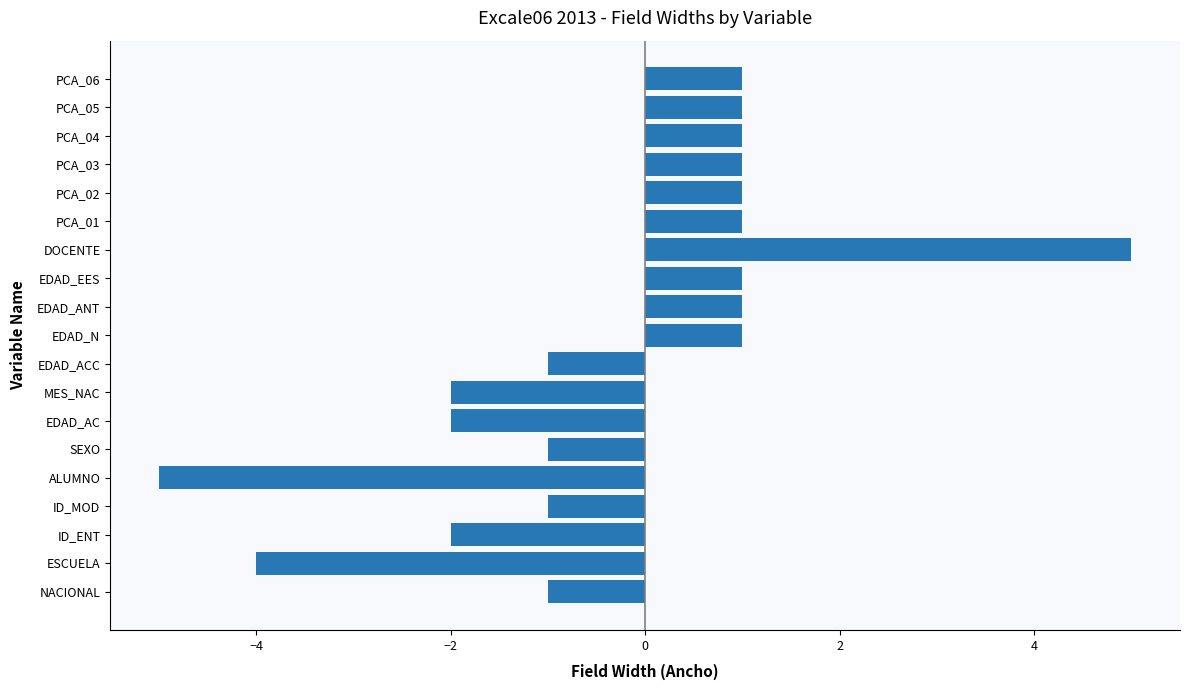

What is the difference between the second highest and second lowest values?

5